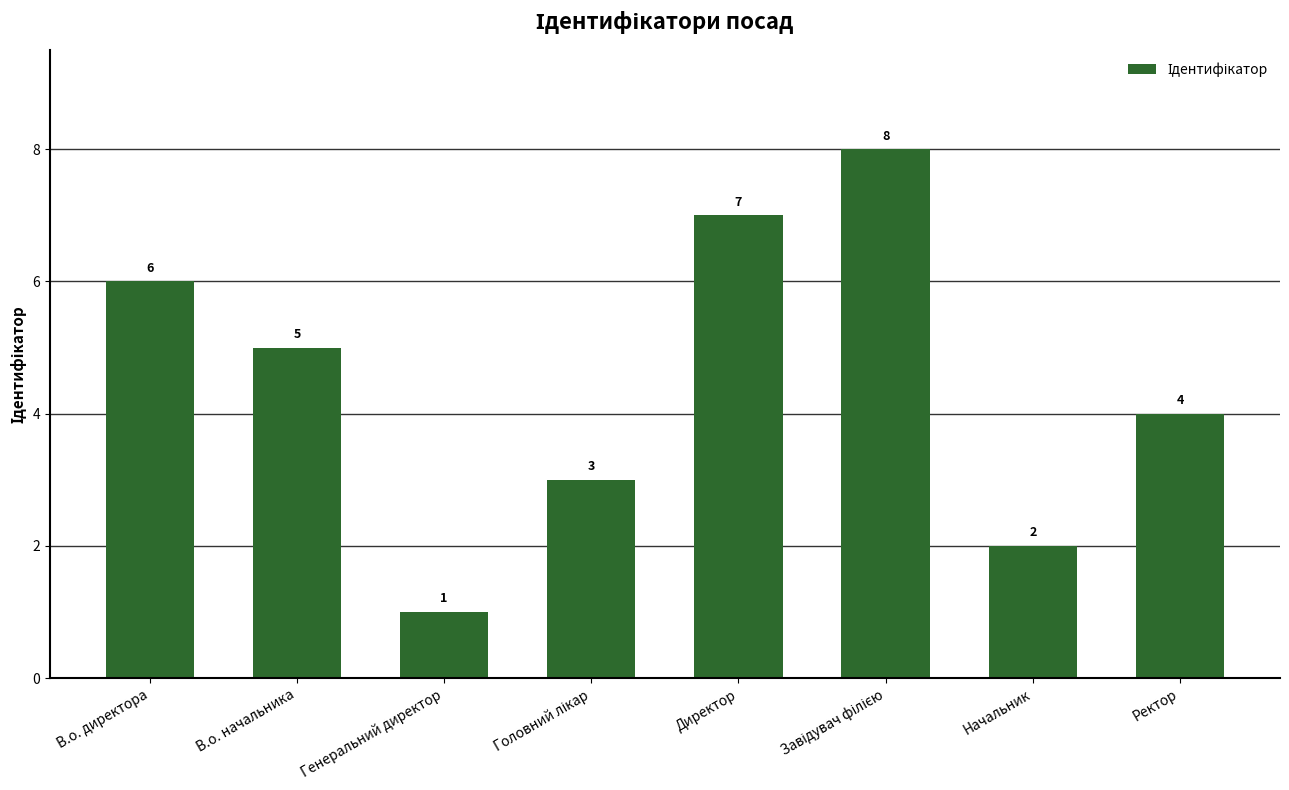

The chart shows a value of 2 at Начальник. True or false?

True